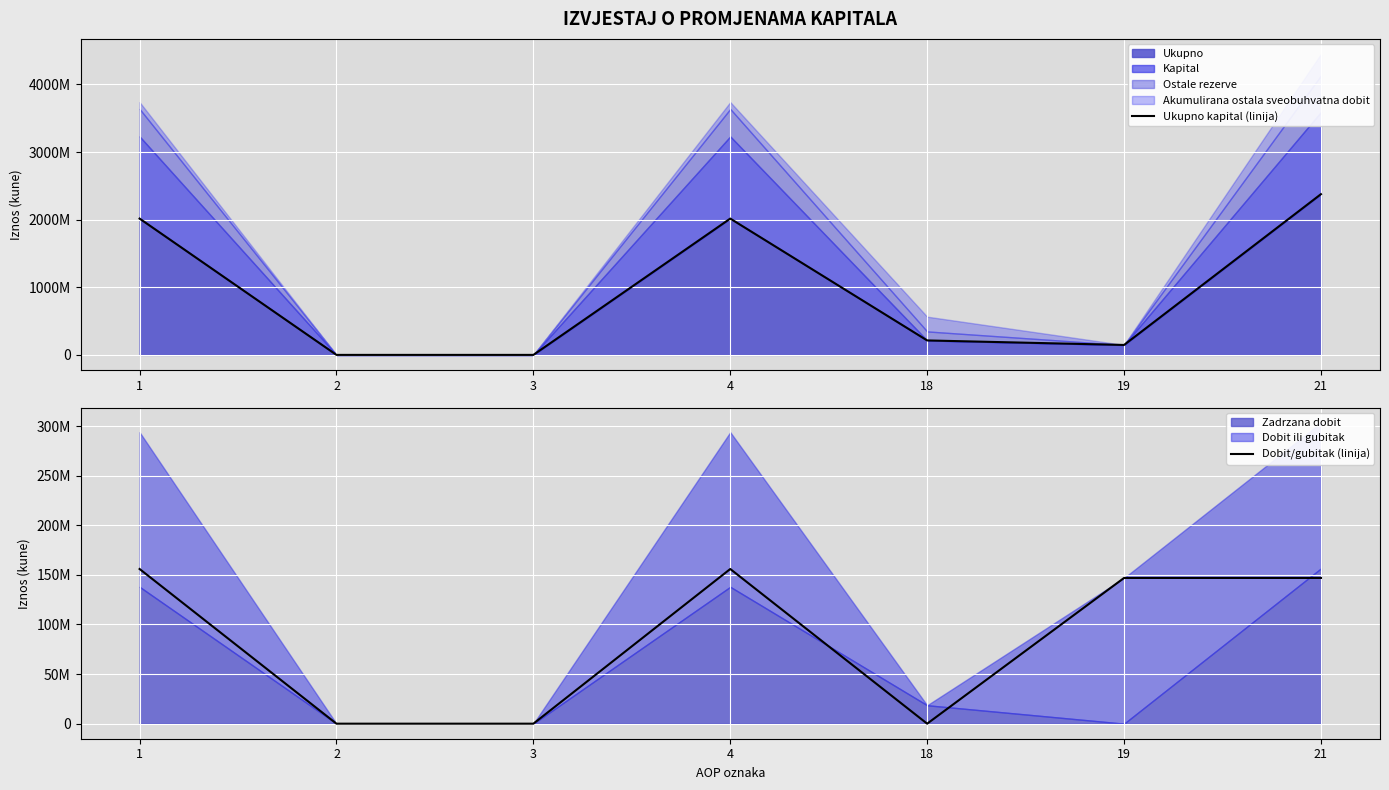

What is the spread (max minus min) of values at 1?

1859889707